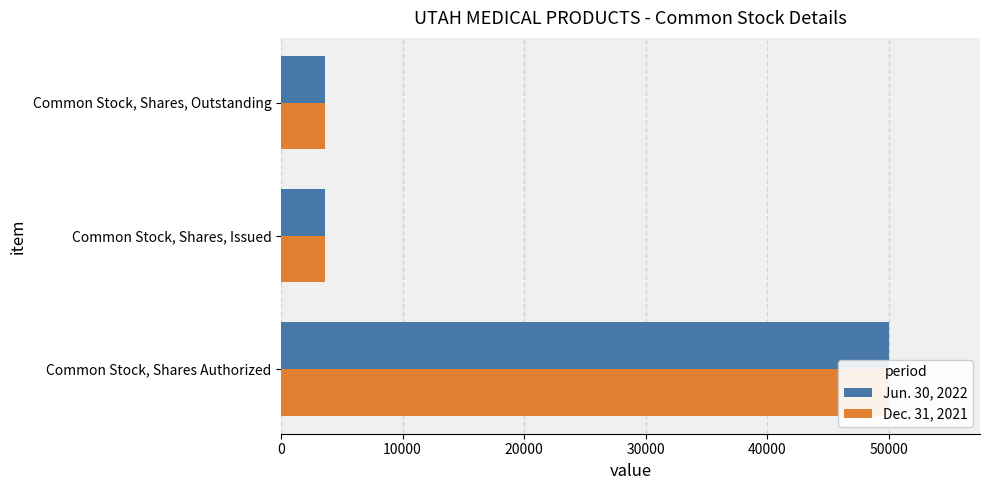

At Common Stock, Shares Authorized, list the series in order from largest to smallest.

Jun. 30, 2022, Dec. 31, 2021